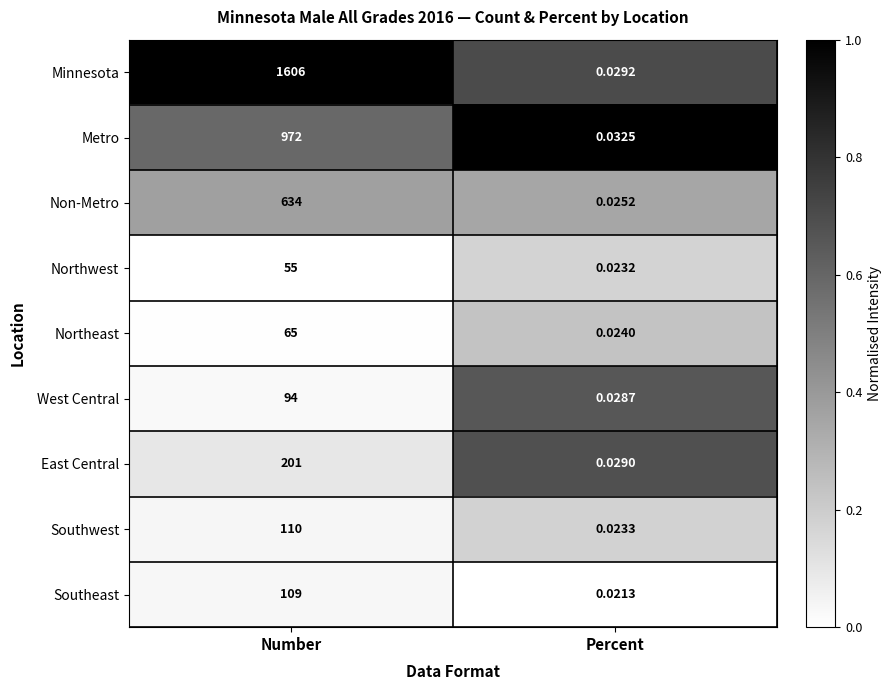

Which series changed the most between Number and Percent?

Minnesota